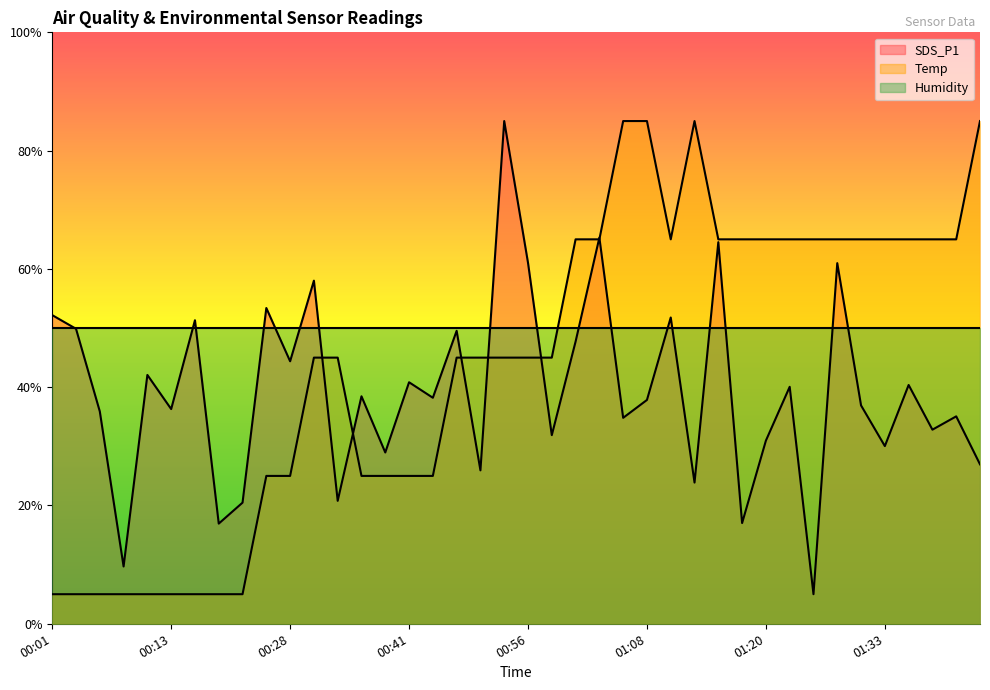

What is the total value across all series at 01:40?

100.1